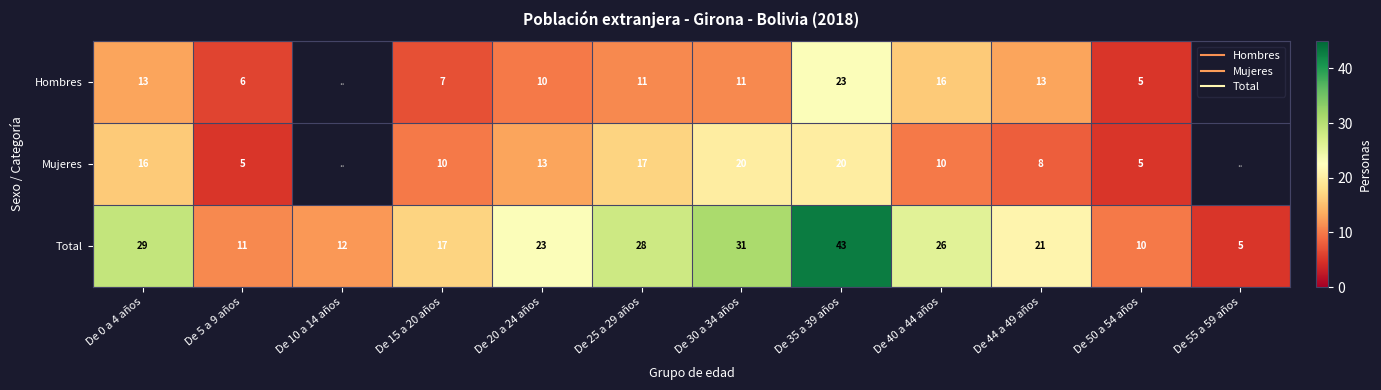

Which category has the lowest value across all series?

De 50 a 54 años